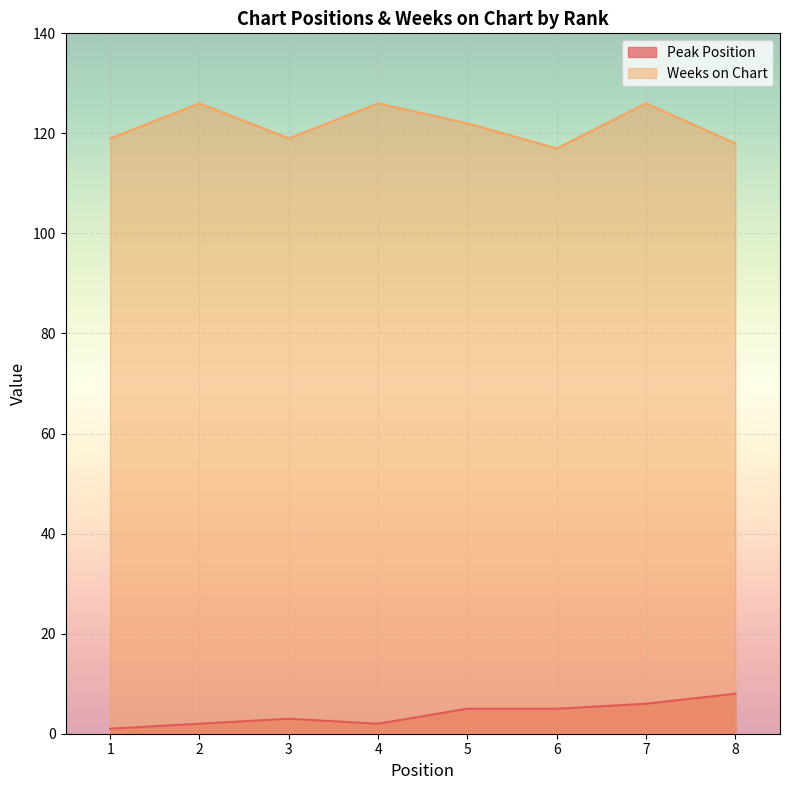

Reading left to right, list all the values displayed in this chart.

Peak Position: 1=1	2=2	3=3	4=2	5=5	6=5	7=6	8=8
Weeks on Chart: 1=119	2=126	3=119	4=126	5=122	6=117	7=126	8=118